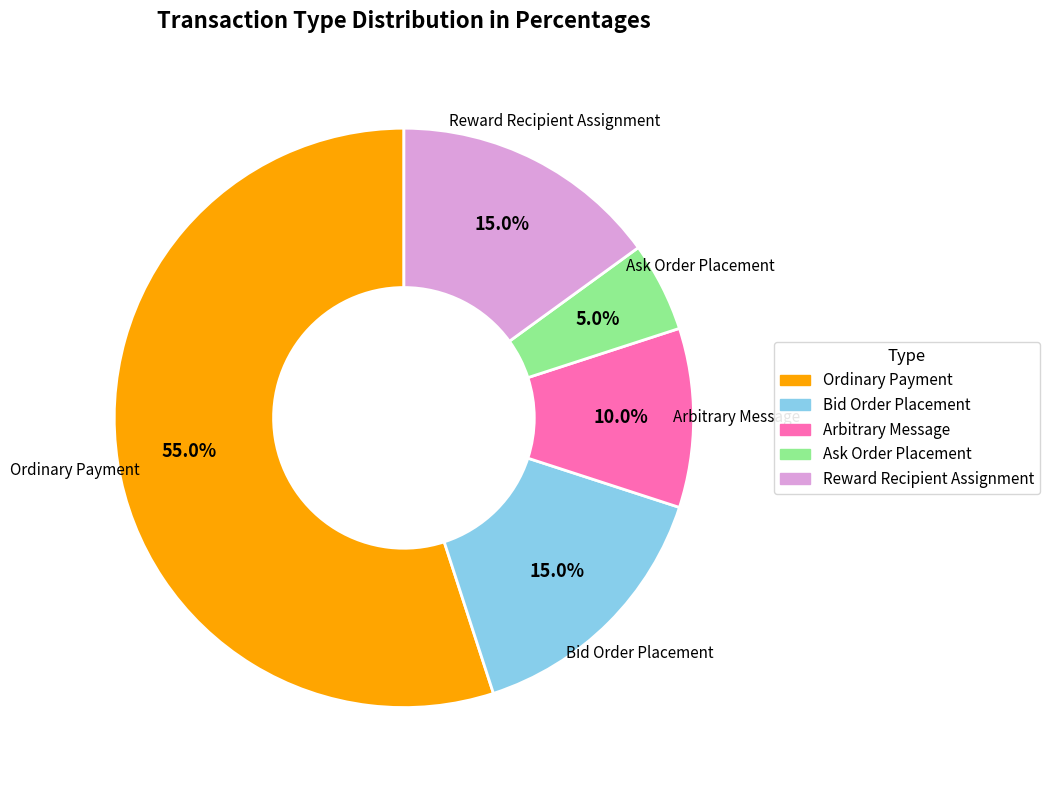

Between Reward Recipient Assignment and Arbitrary Message, which is larger?

Reward Recipient Assignment